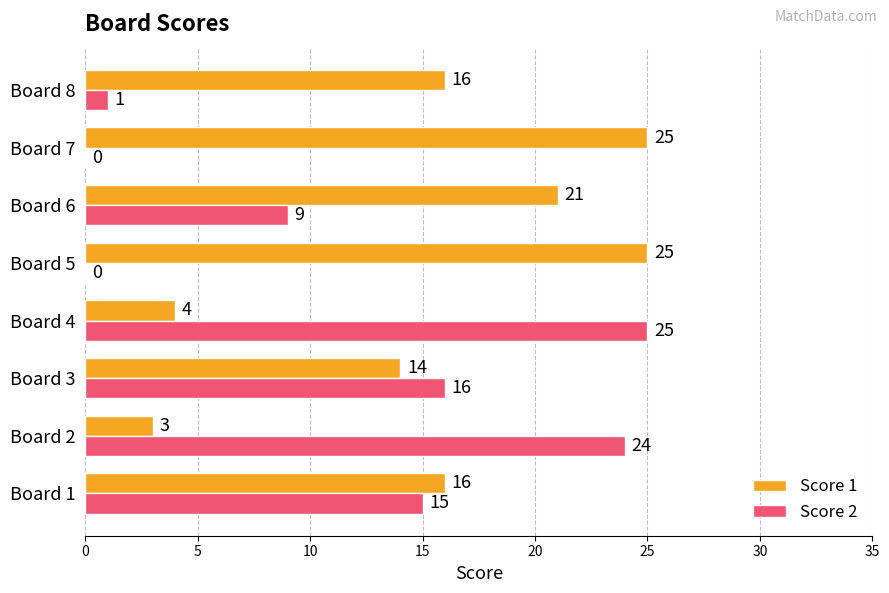

Where is Score 1 nearest to the value 14?

Board 3